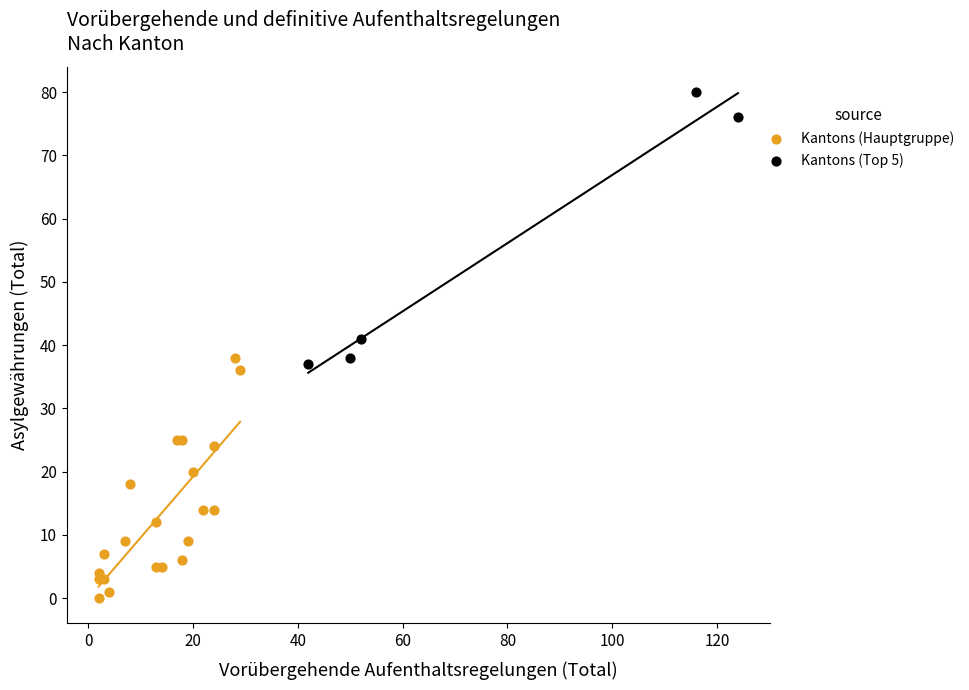

What are all the series names shown in the legend?

Kantons (Hauptgruppe), Kantons (Top 5)